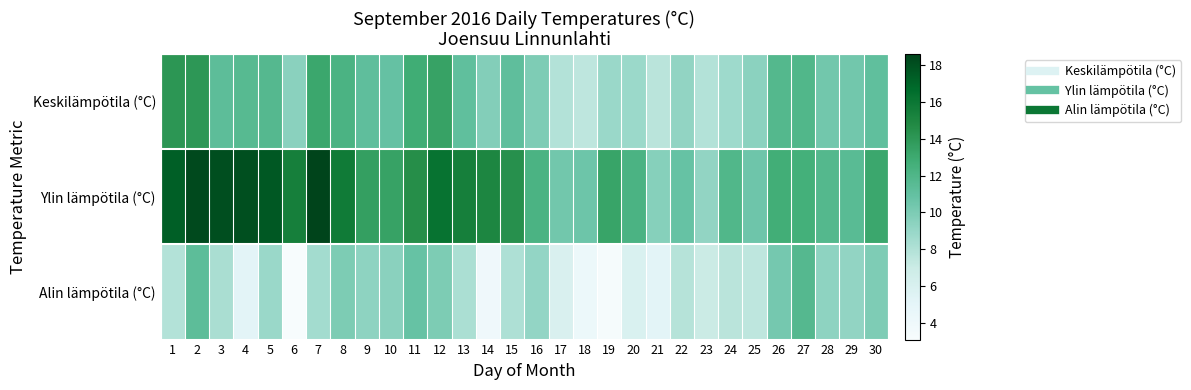

Which has a higher value, 24 or 26?

26